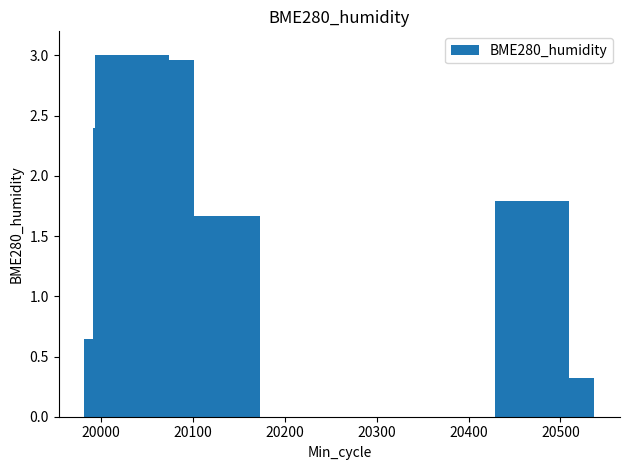

How many bars are there in total?

10